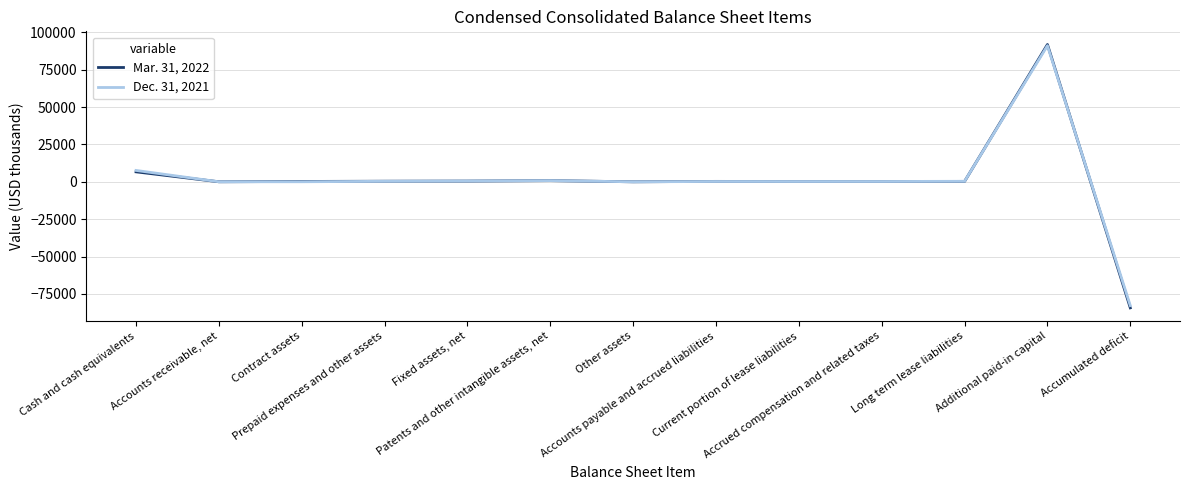

Which series has the largest range (max minus min)?

Mar. 31, 2022